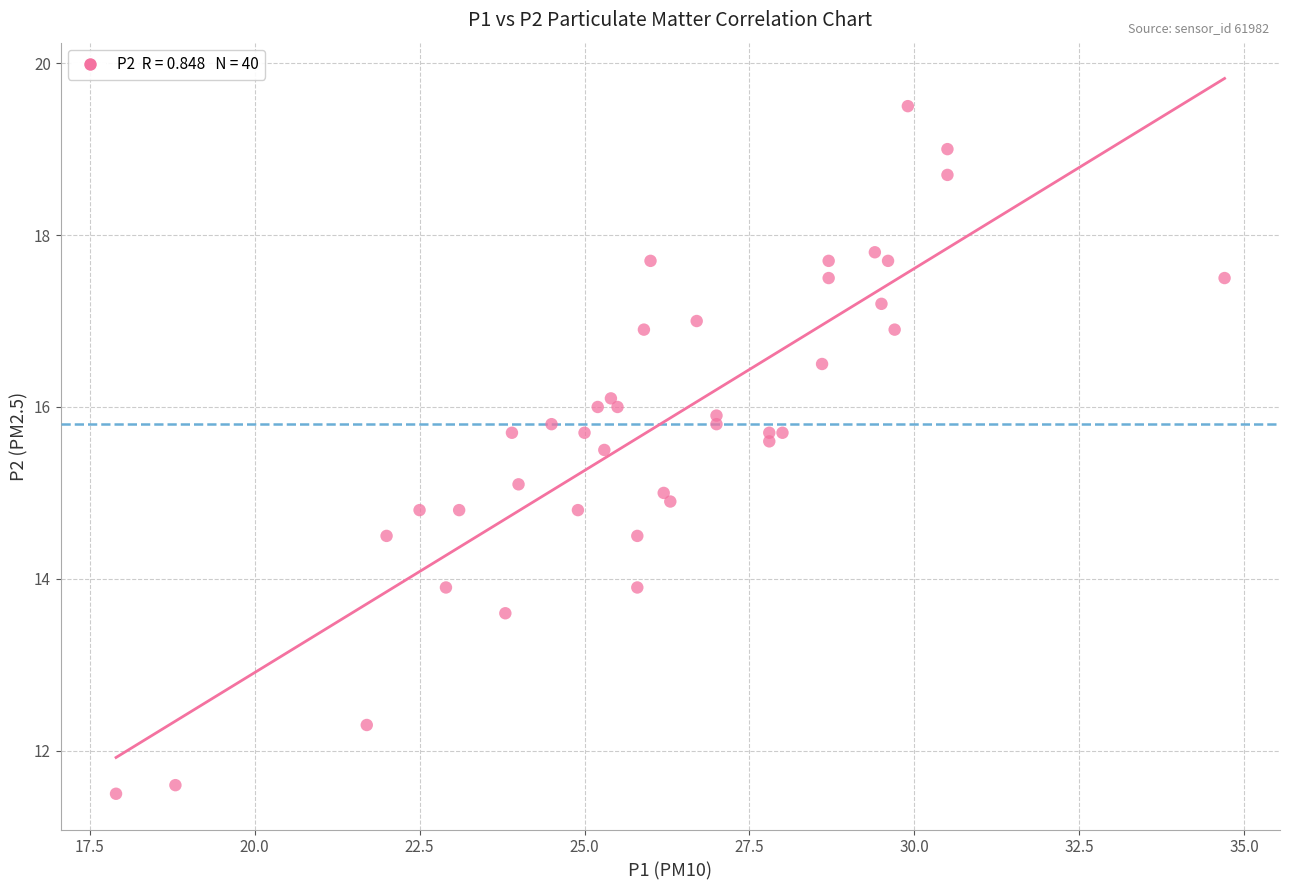

What is the range of Y values (max minus min)?

8.0